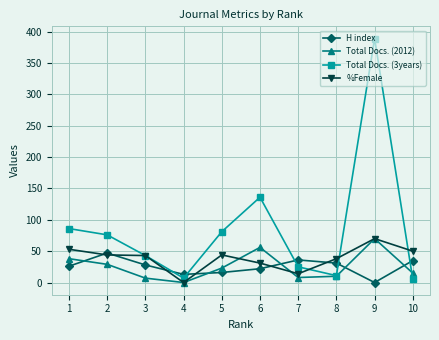

Which series has the largest total across all categories?

Total Docs. (3years)